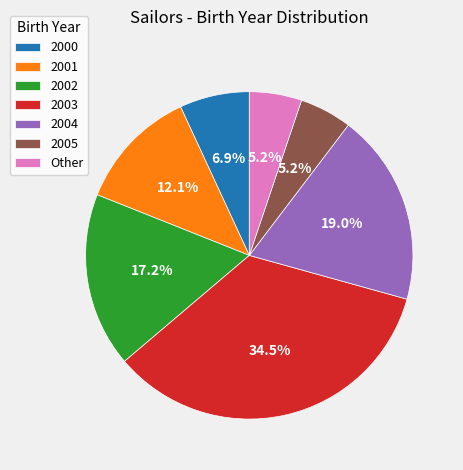

How many segments does this pie chart have?

7